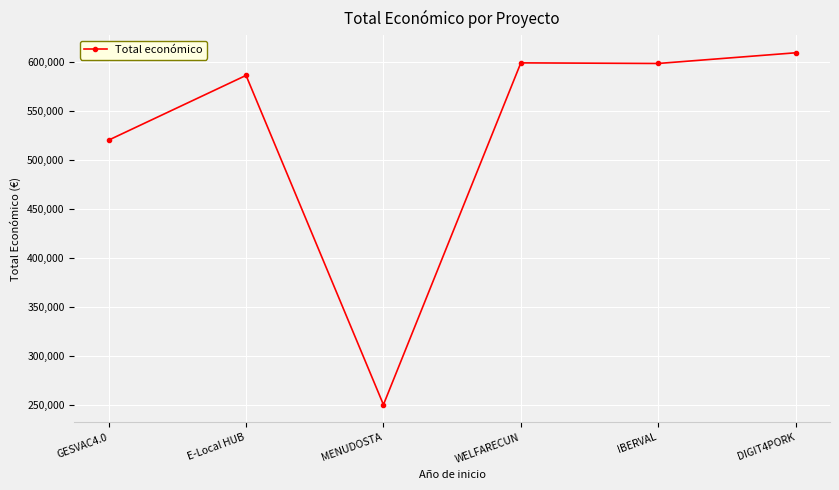

What is the sum of the values at E-Local HUB and MENUDOSTA?

836120